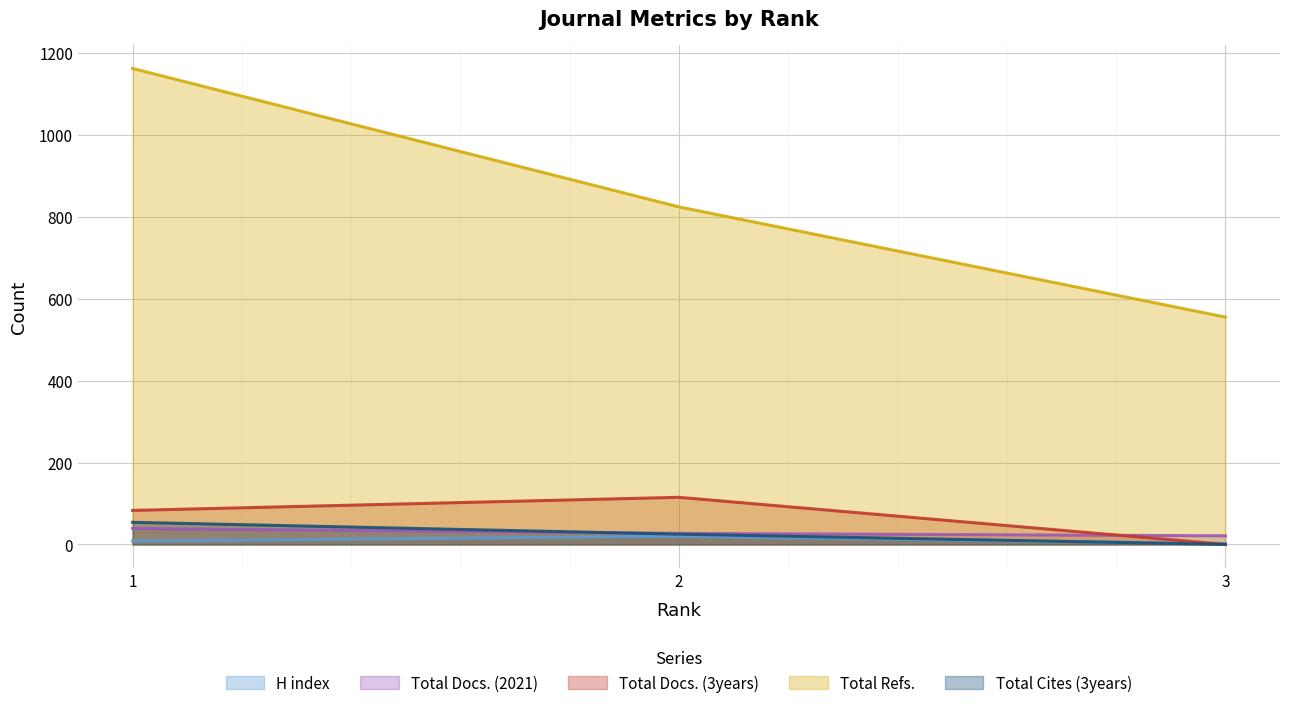

How many Total Cites (3years) values are between 0 and 54?

3